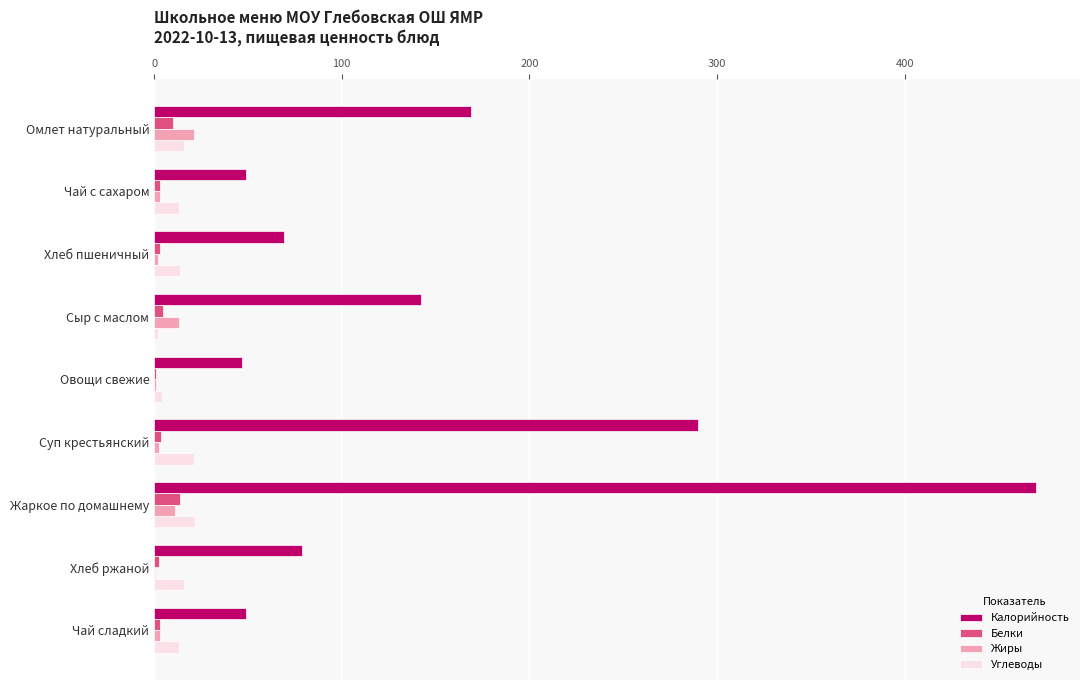

What is the sum of all Жиры values?

57.1